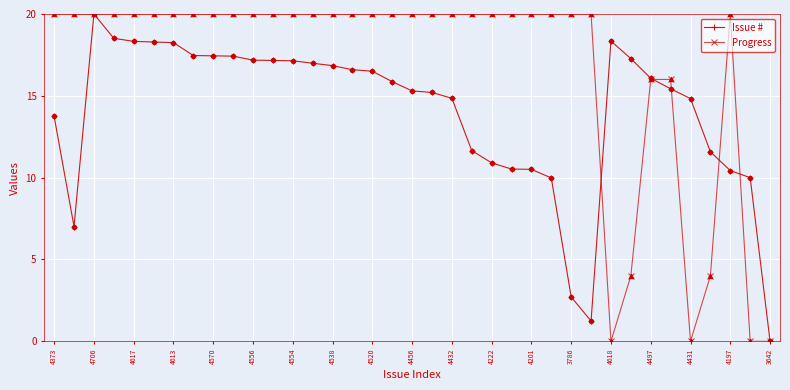

Rank the series by their average value, from lowest to highest.

Issue #, Progress